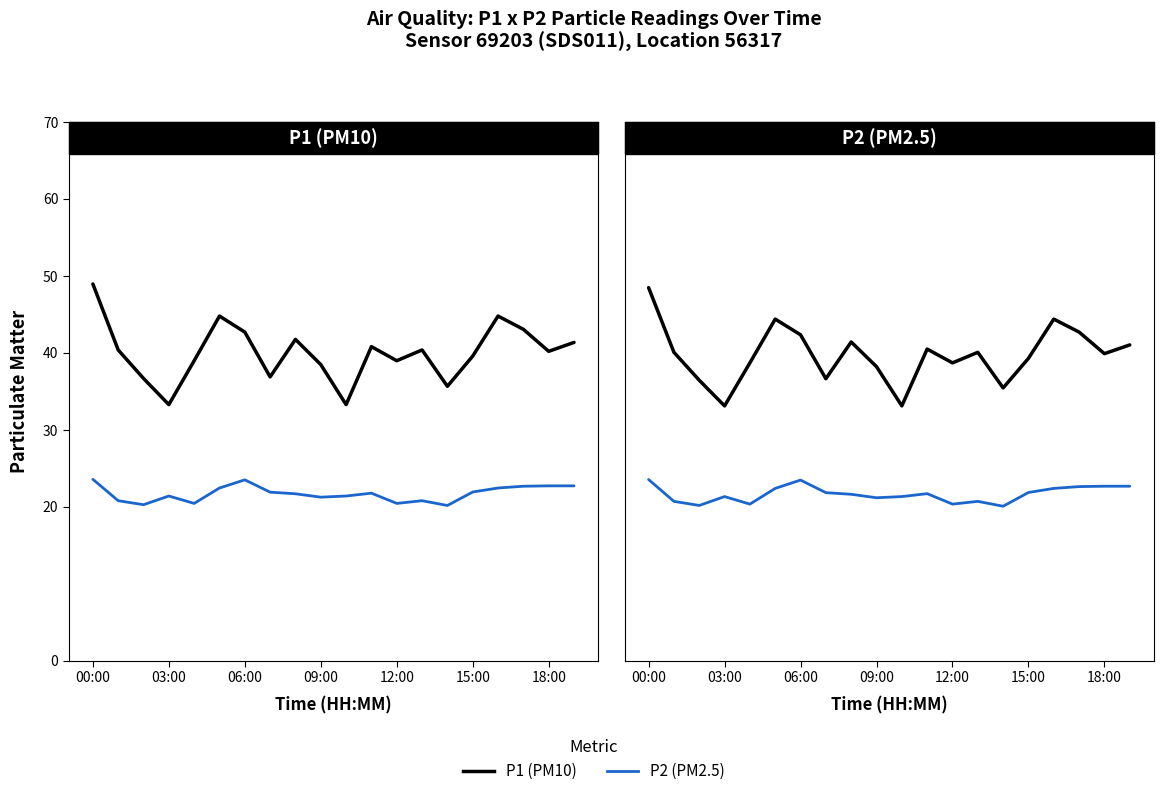

Between 00:00 and 18:00, which series saw the biggest shift?

P1